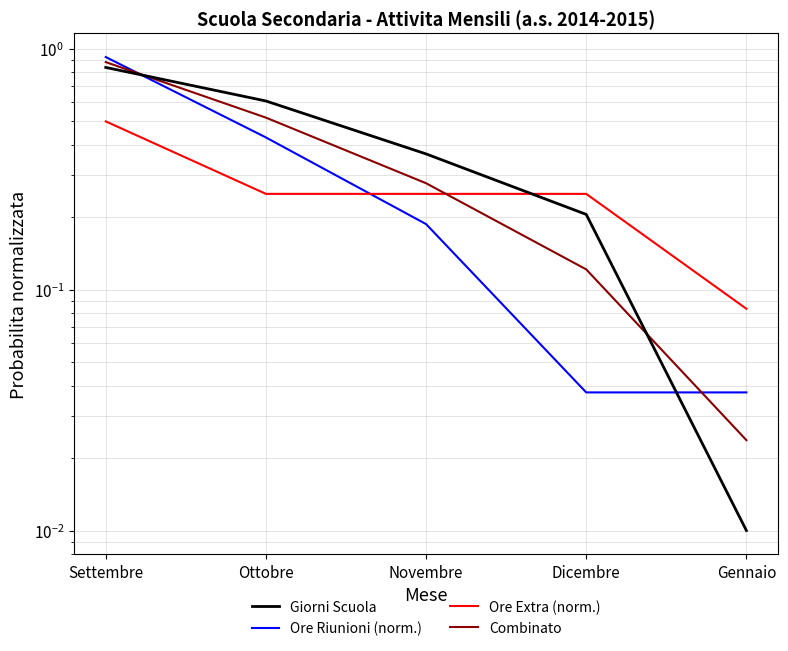

What position from the right is Ottobre?

4